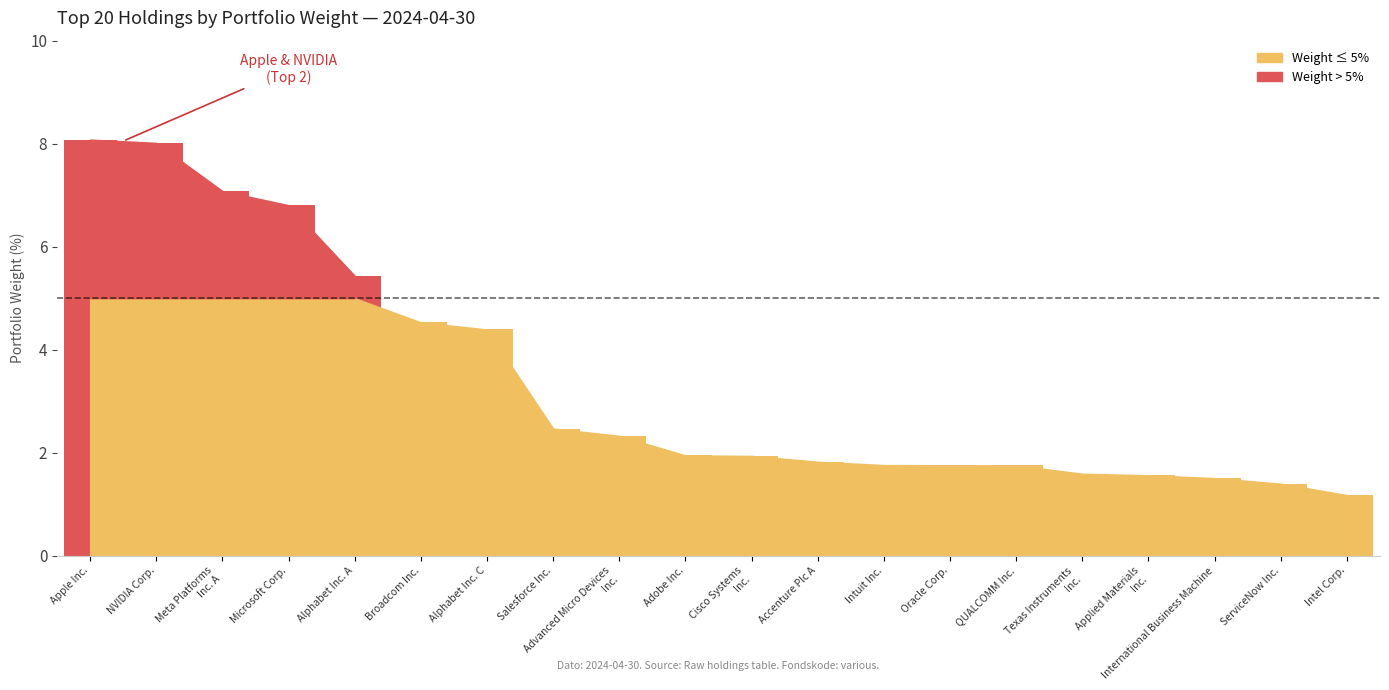

What is the change in value from Apple Inc. to Broadcom Inc.?

-3.5